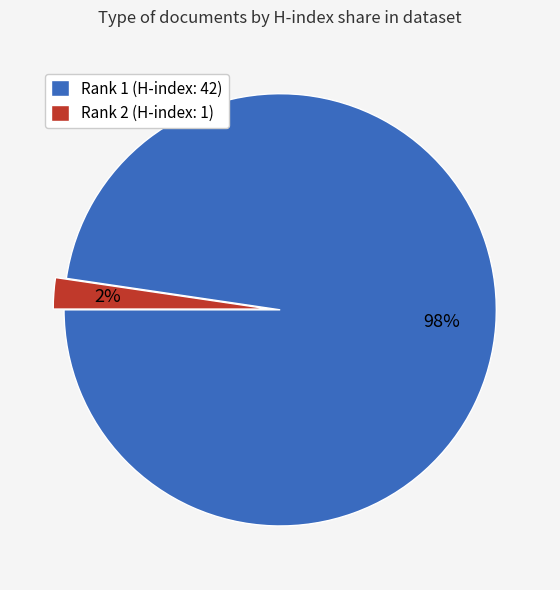

Rank the categories by value from highest to lowest.

Rank 1 (H-index: 42), Rank 2 (H-index: 1)